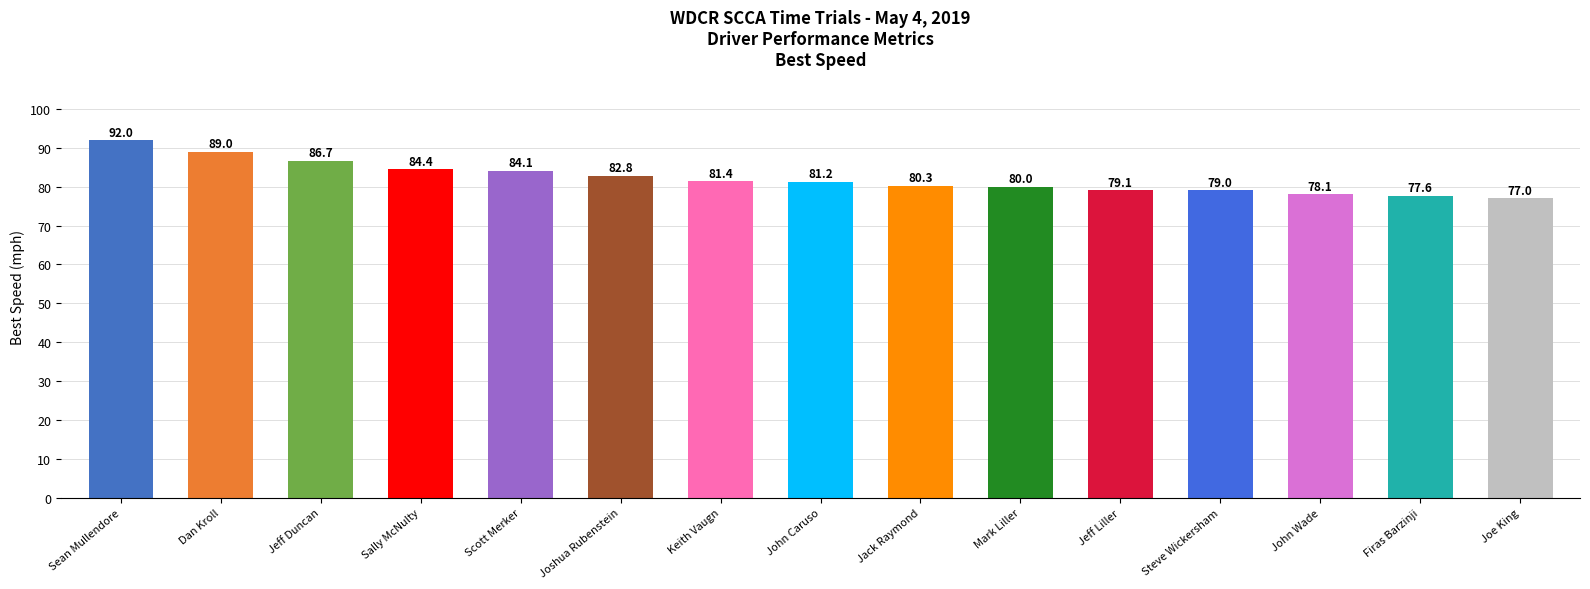

Are the bars grouped side by side (vs. stacked)?

No